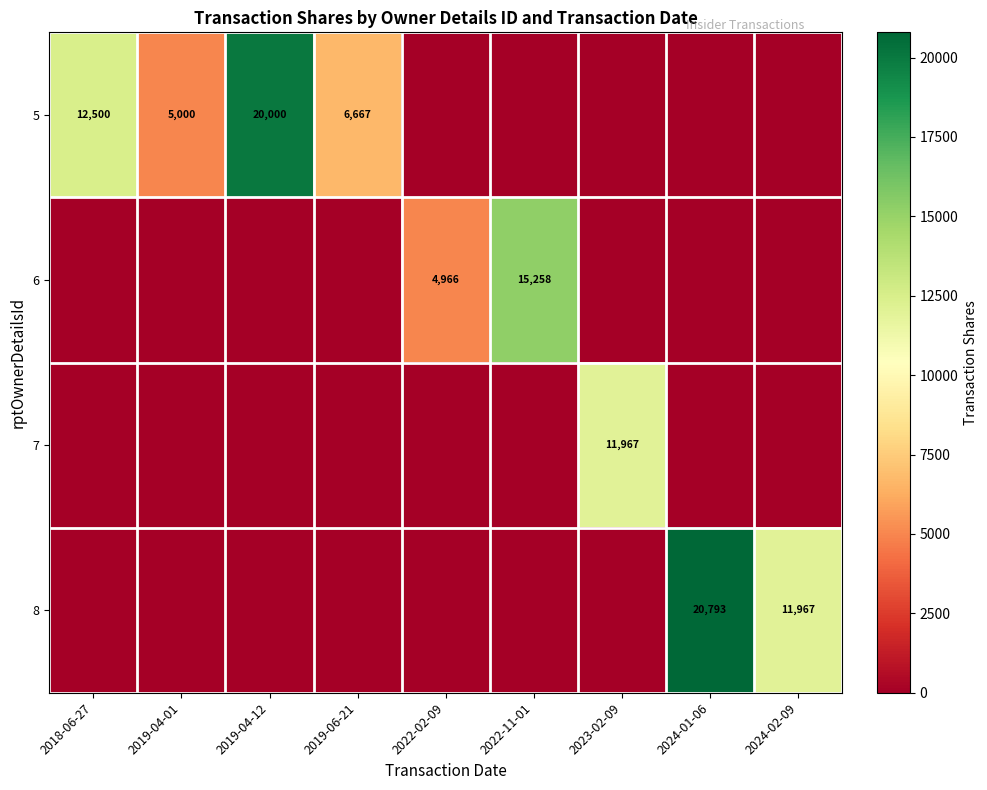

What is the total value across all series at 2023-02-09?

11967